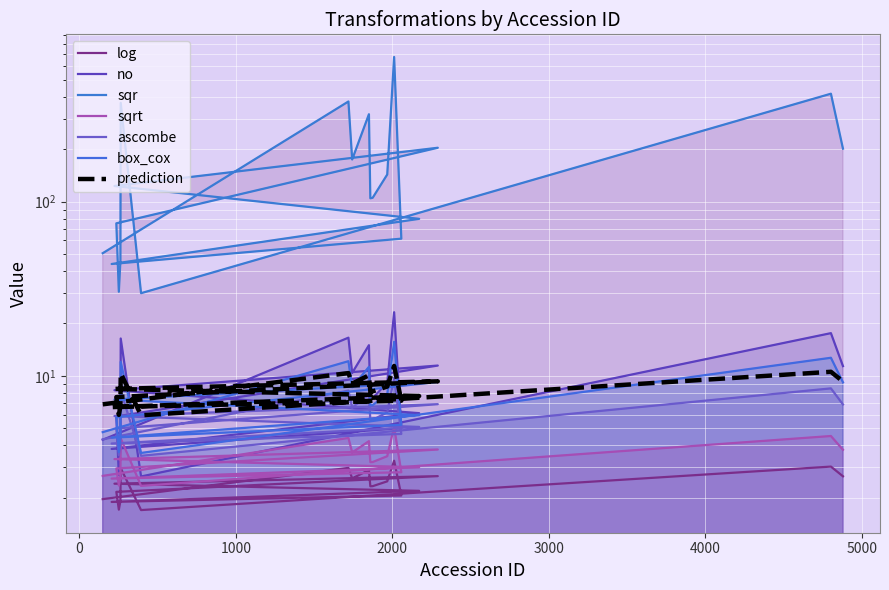

Where is the first local maximum for box_cox?

1719